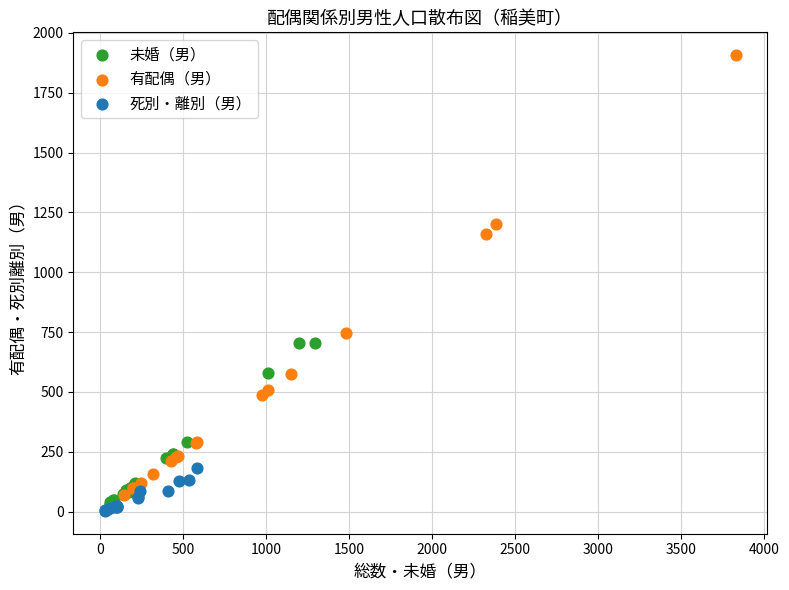

Which series has the widest spread of Y values?

有配偶（男）